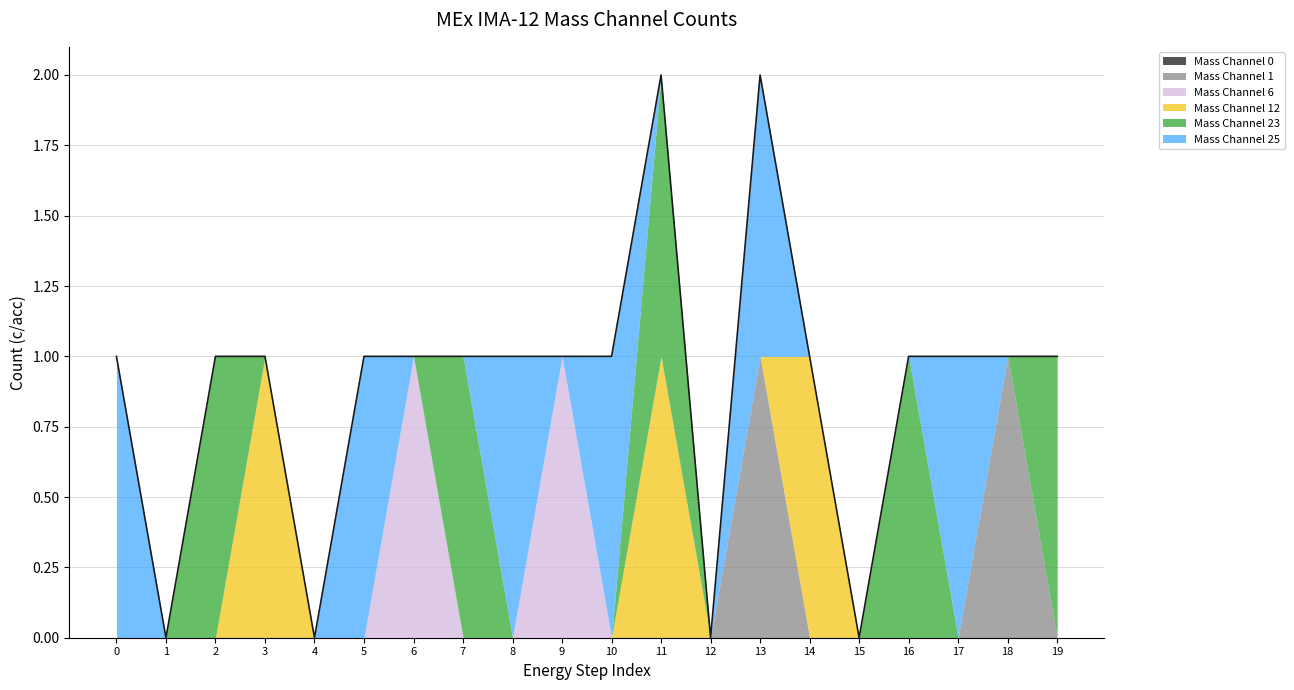

How many times do Mass Channel 23 and Mass Channel 6 cross each other?

1